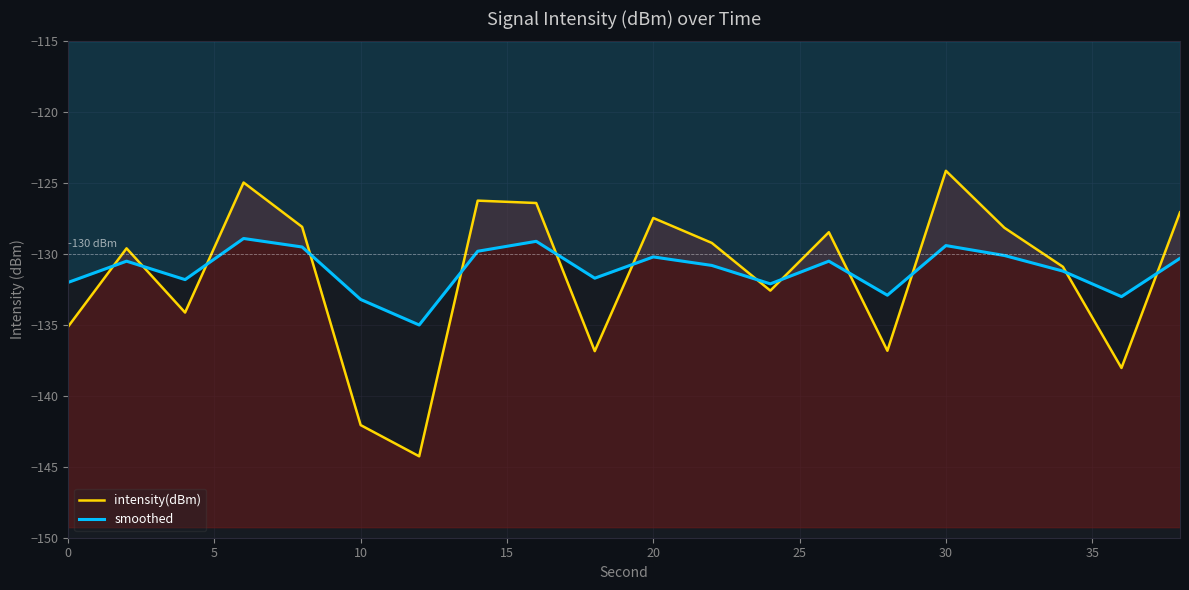

True or false: intensity(dBm) has more than 0 points higher than both neighbors.

True